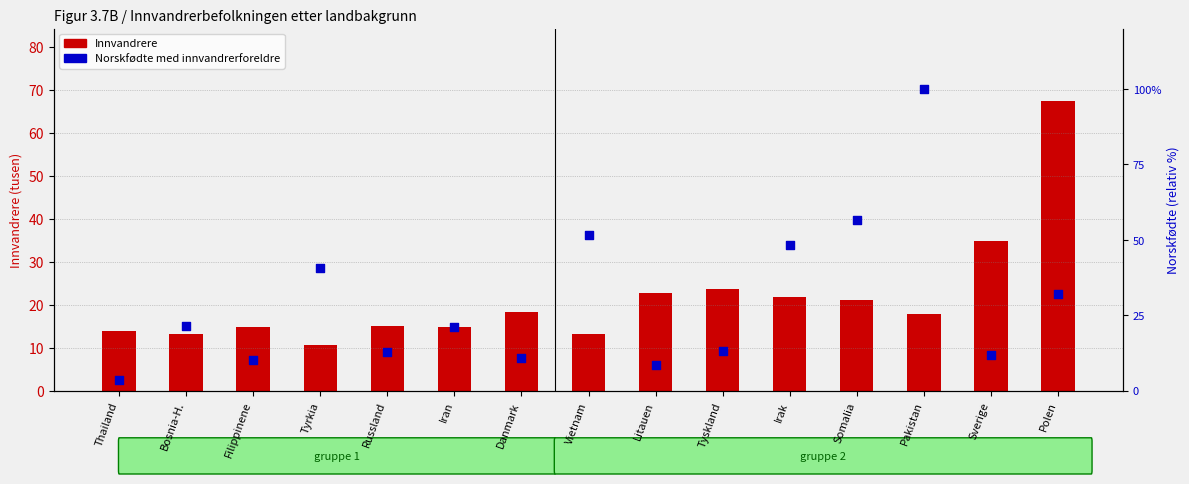

At how many categories does at least one series exceed 44?

5